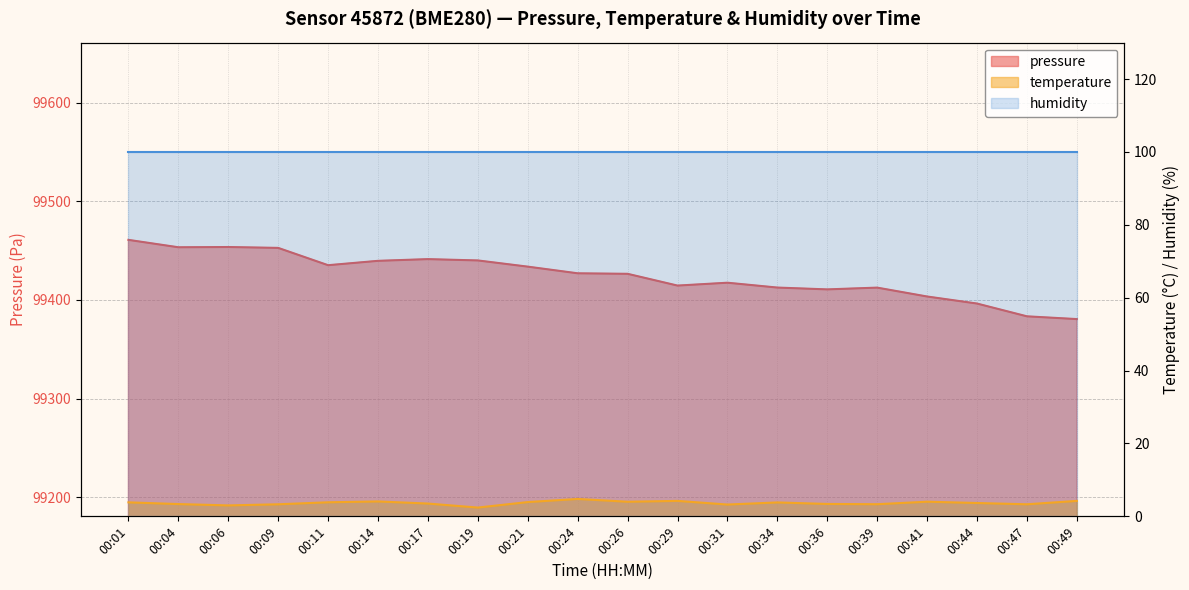

What is the value of the temperature point at the 11th from the left?

4.0